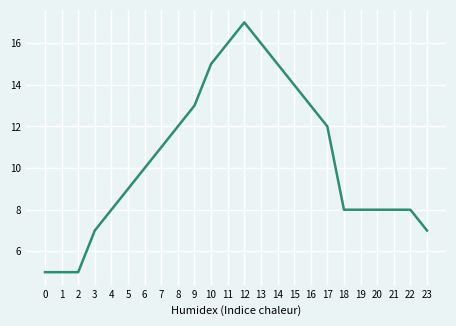

At which label is the value closest to 11?

7